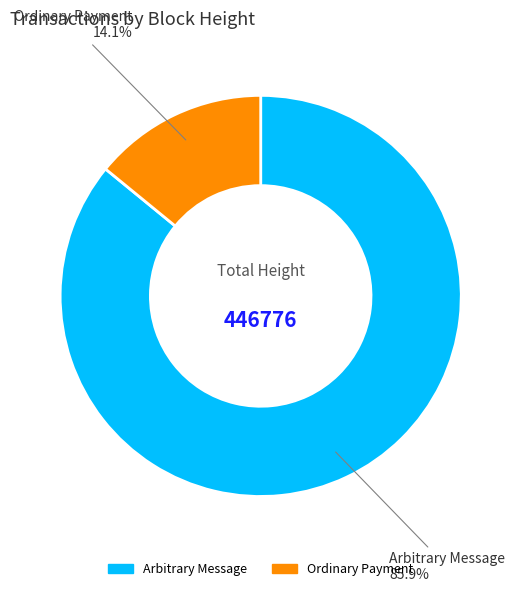

Does any single category account for the majority?

Yes